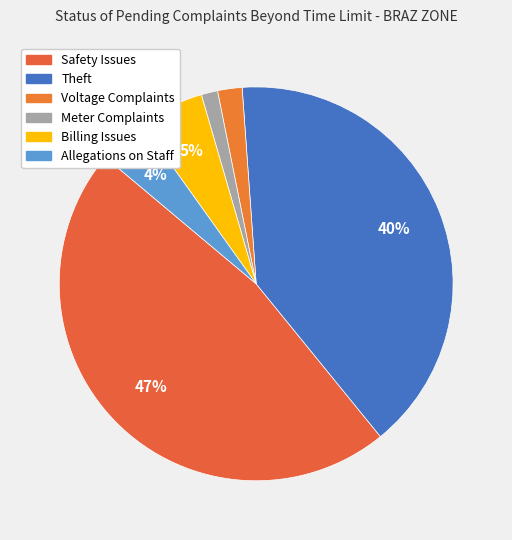

To the nearest percent, what is the difference between the largest and smallest slice percentages?

46%